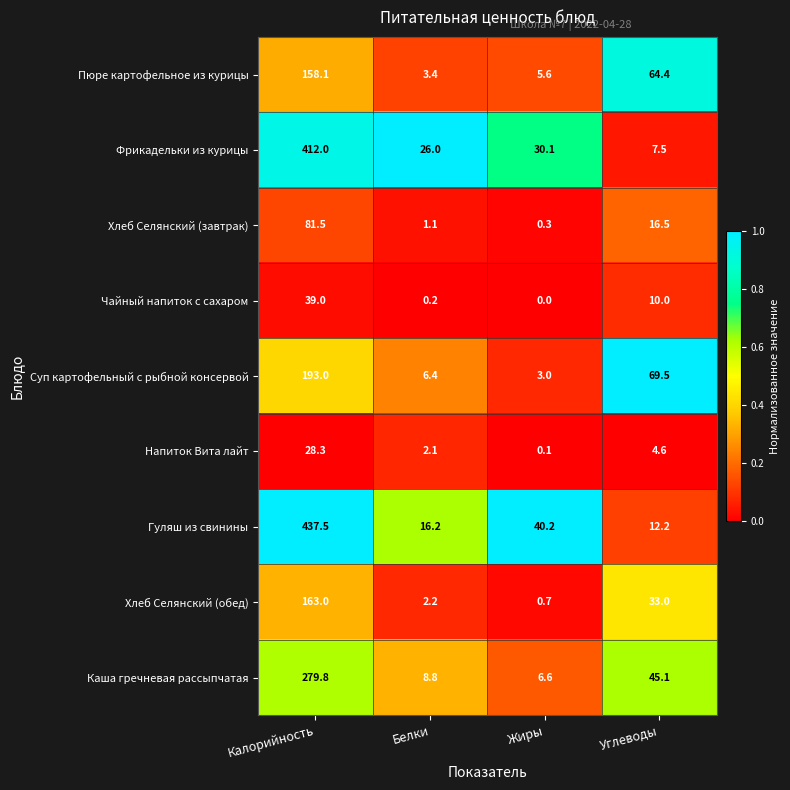

At how many categories does at least one series exceed 0?

4